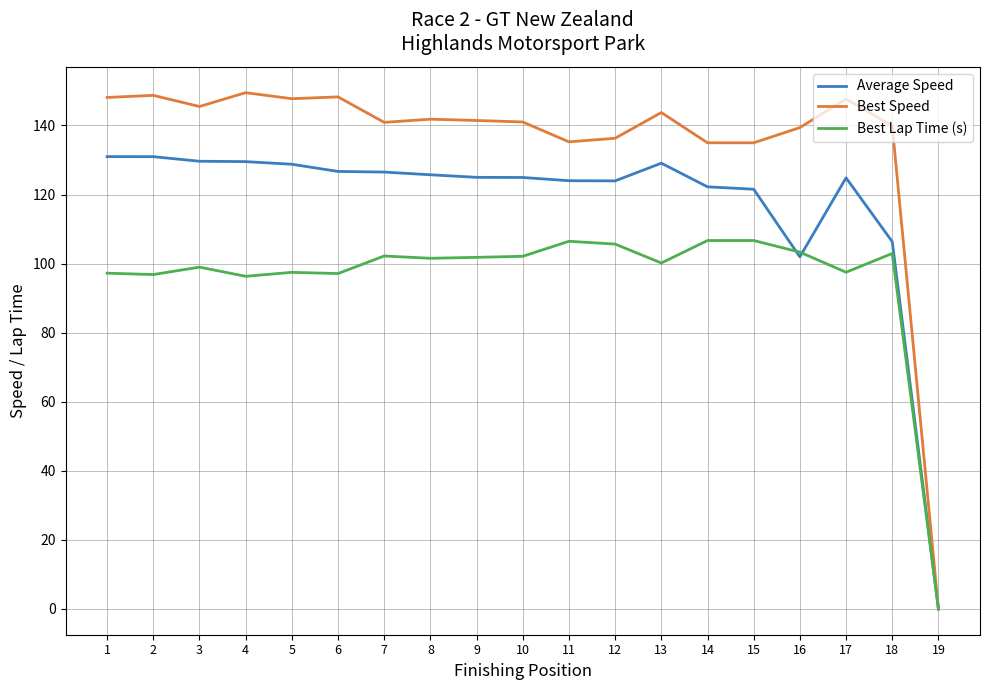

What is the maximum value shown in the chart?

149.5